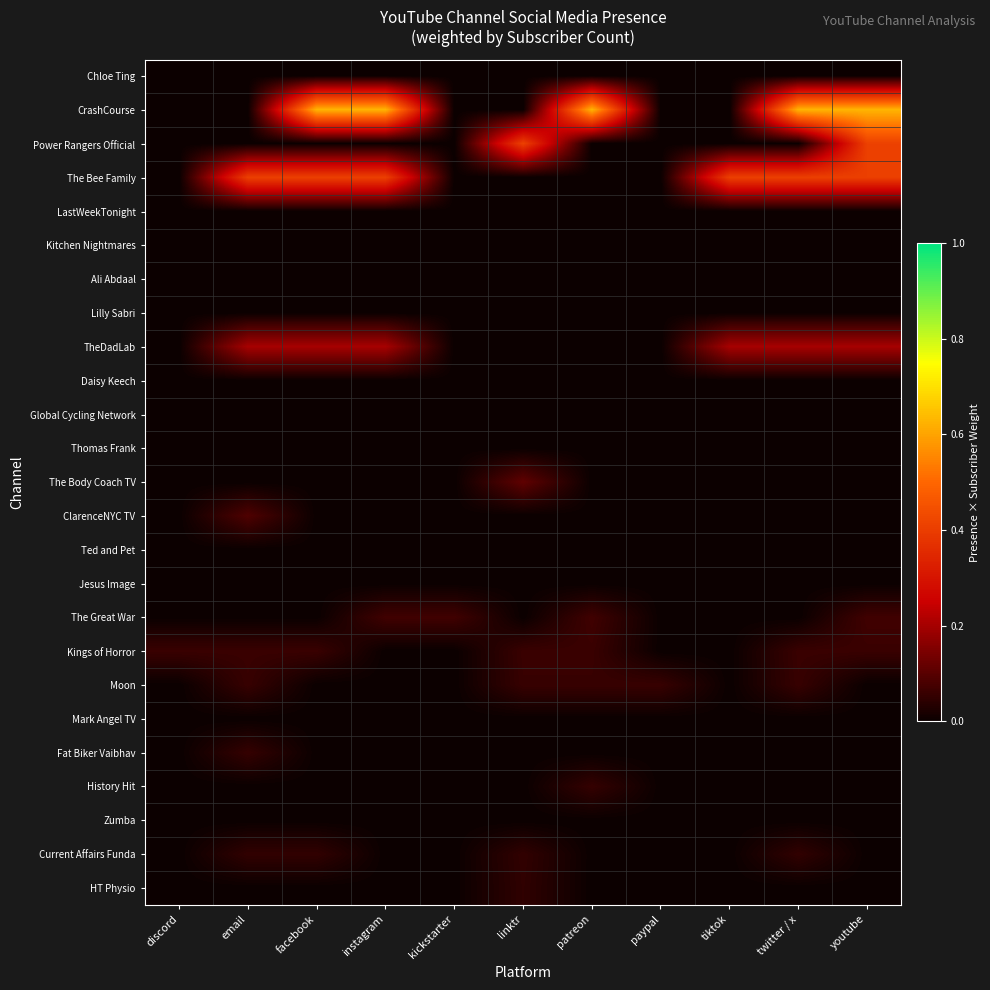

Rank the series at email from highest to lowest value.

The Bee Family, TheDadLab, ClarenceNYC TV, Kings of Horror, Moon, Fat Biker Vaibhav, Current Affairs Funda, Chloe Ting, CrashCourse, Power Rangers Official, LastWeekTonight, Kitchen Nightmares, Ali Abdaal, Lilly Sabri, Daisy Keech, Global Cycling Network, Thomas Frank, The Body Coach TV, Ted and Pet, Jesus Image, The Great War, Mark Angel TV, History Hit, Zumba, HT Physio